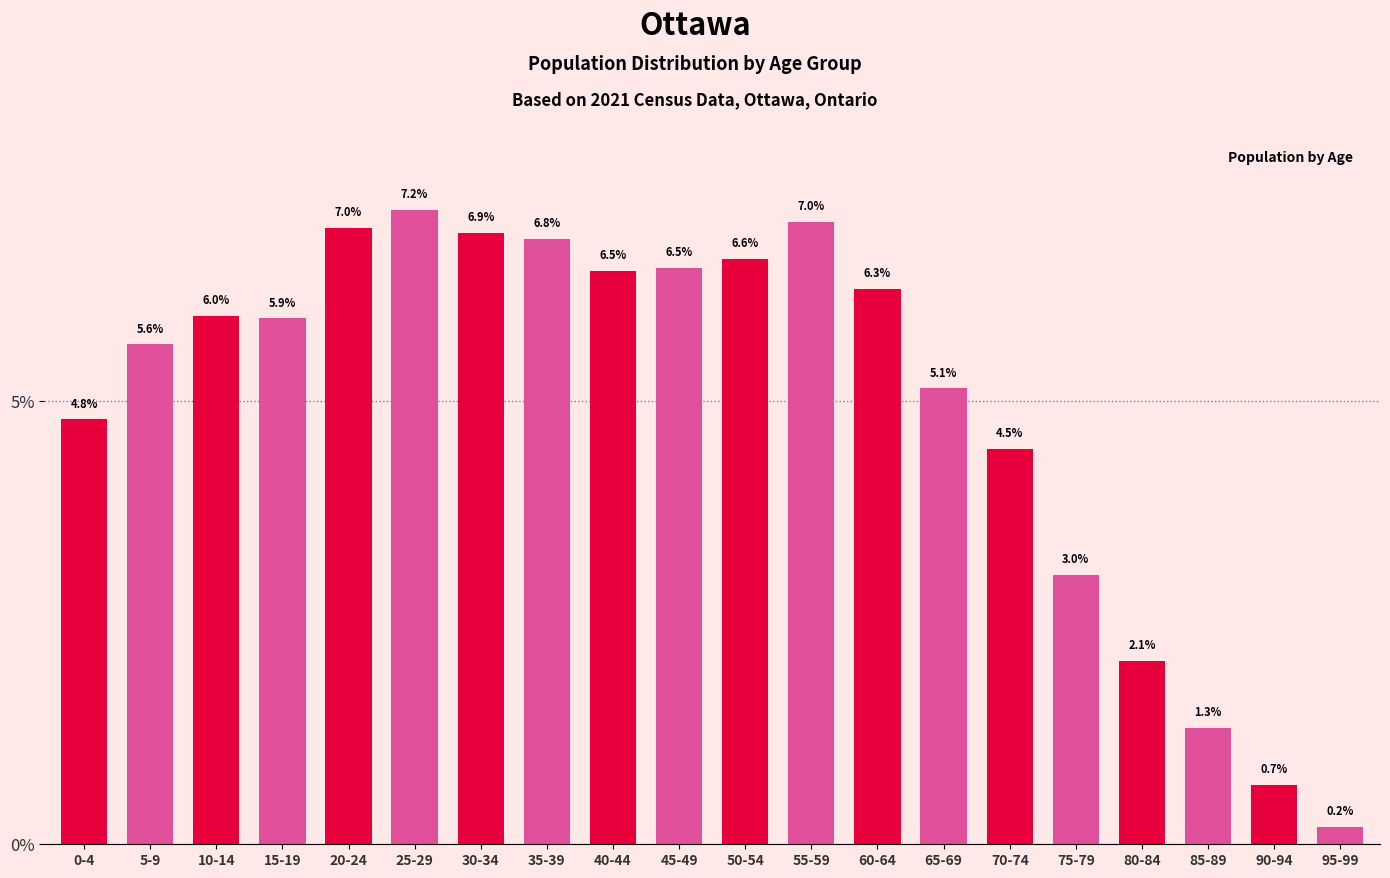

Reading left to right, extract all data points from this chart.

4.8	5.6	6.0	5.9	7.0	7.2	6.9	6.8	6.5	6.5	6.6	7.0	6.3	5.1	4.5	3.0	2.1	1.3	0.7	0.2